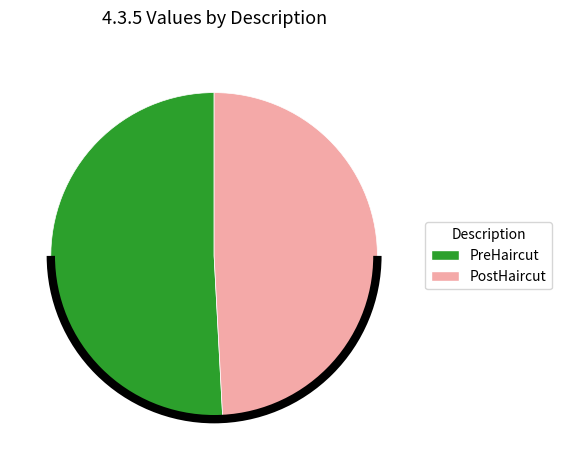

Which slice is the smallest?

PostHaircut